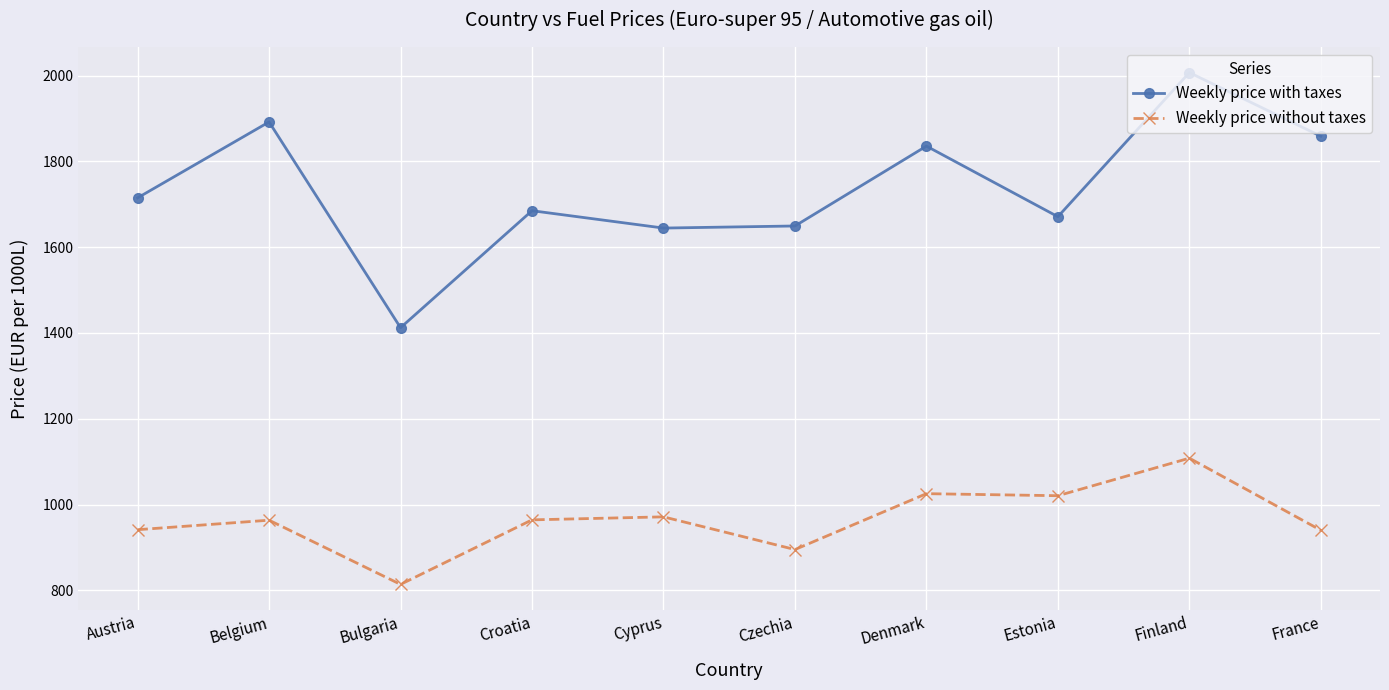

How many interior local valleys does the Weekly price with taxes series have?

3